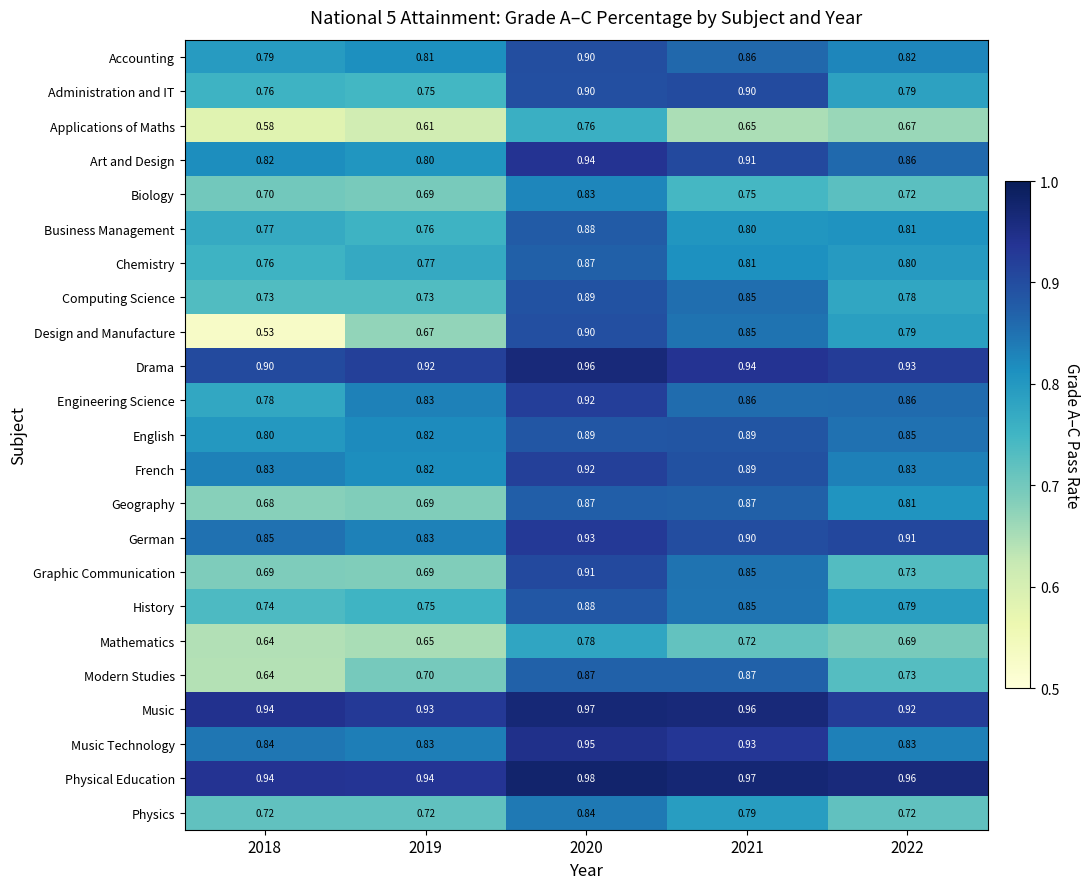

Which series has the widest spread of values?

Design and Manufacture